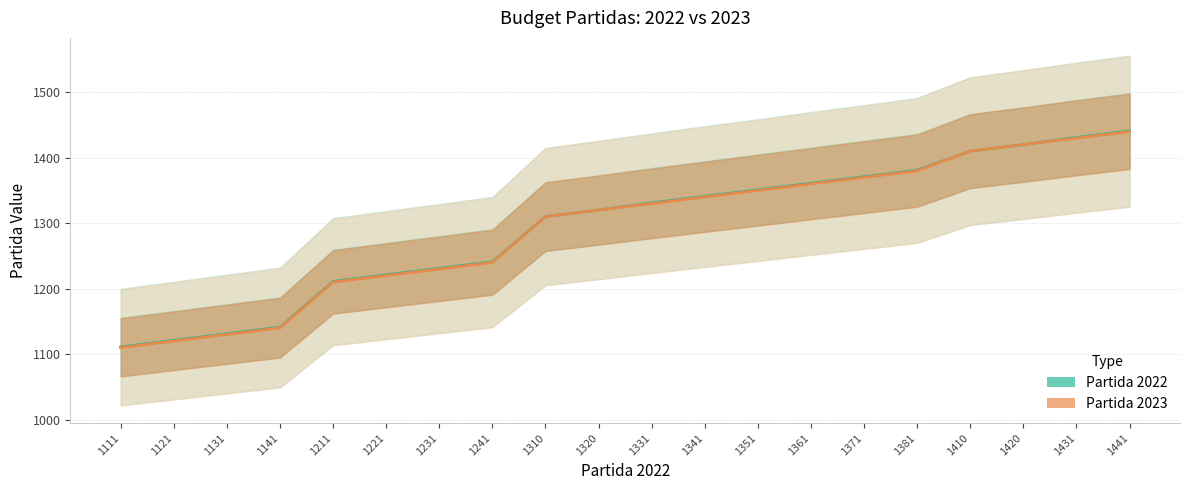

How many values in the Partida 2023 series exceed 1330?

9